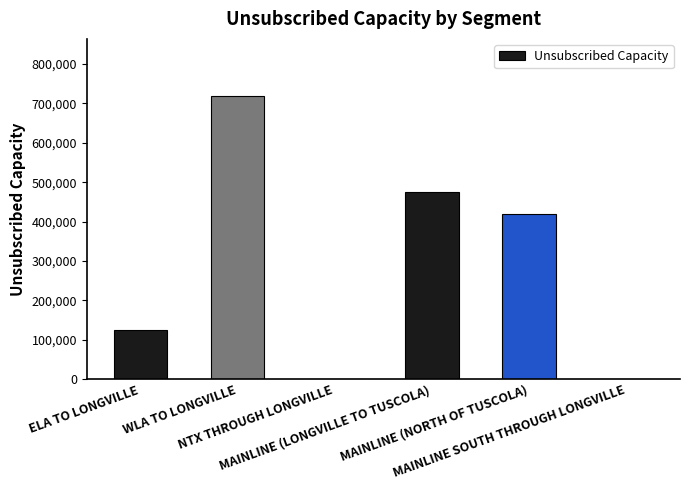

Reading right to left, what are all the values shown in this chart?

MAINLINE SOUTH THROUGH LONGVILLE=0	MAINLINE (NORTH OF TUSCOLA)=420000	MAINLINE (LONGVILLE TO TUSCOLA)=475000	NTX THROUGH LONGVILLE=0	WLA TO LONGVILLE=720000	ELA TO LONGVILLE=125000